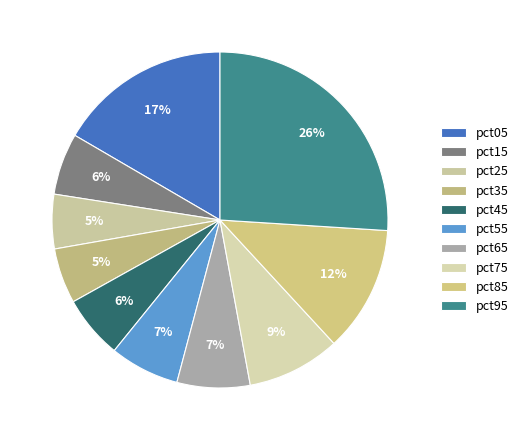

To the nearest percent, what portion does pct75 represent?

9%